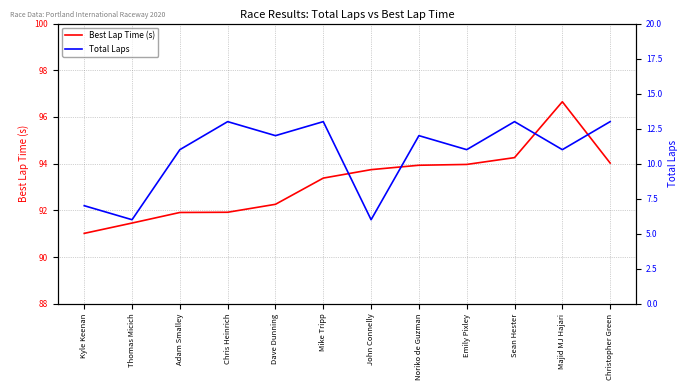

At how many categories does at least one series exceed 73?

12